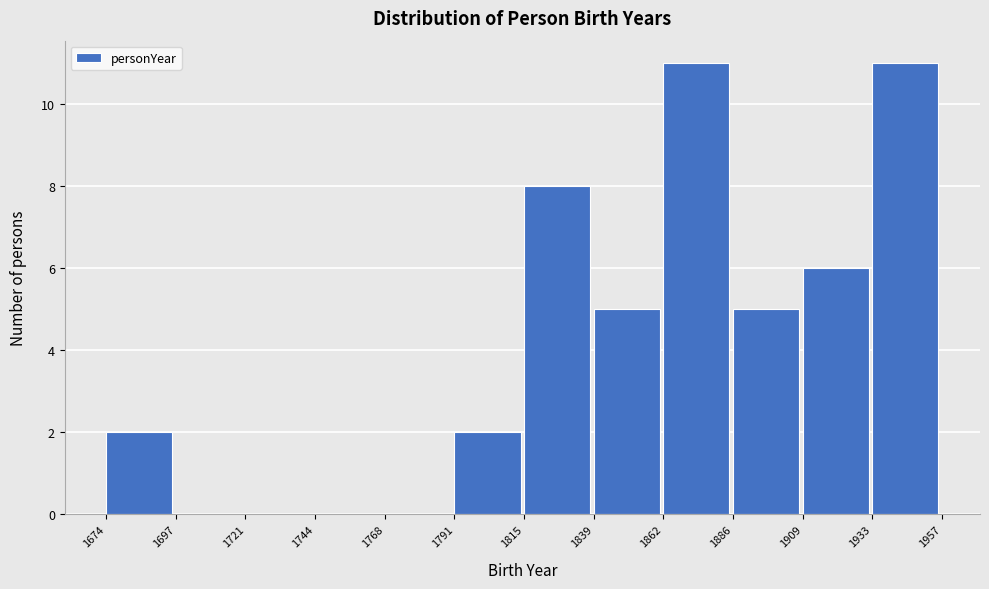

What is the height of the bar covering 1791 to 1815 on the x-axis? The values are not printed on the chart, so give them approximately, as read against the axis.

2